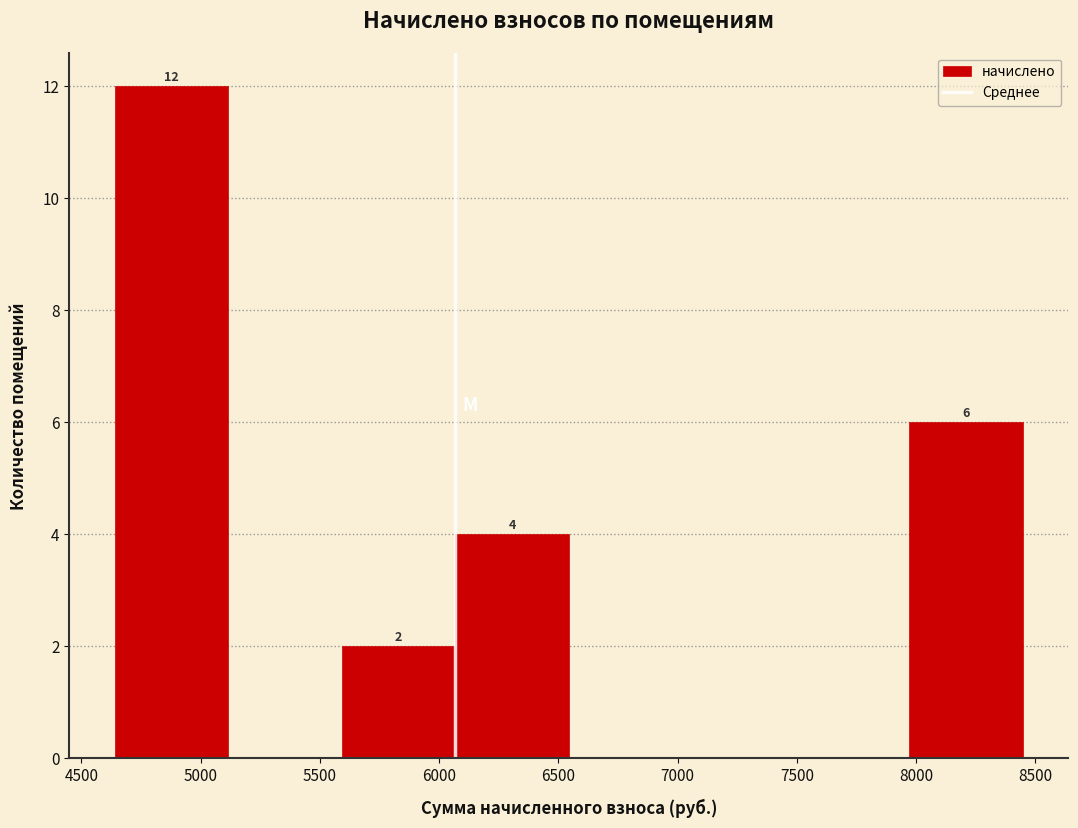

Over which range of the x-axis is the bar tallest?

4650 to 5100